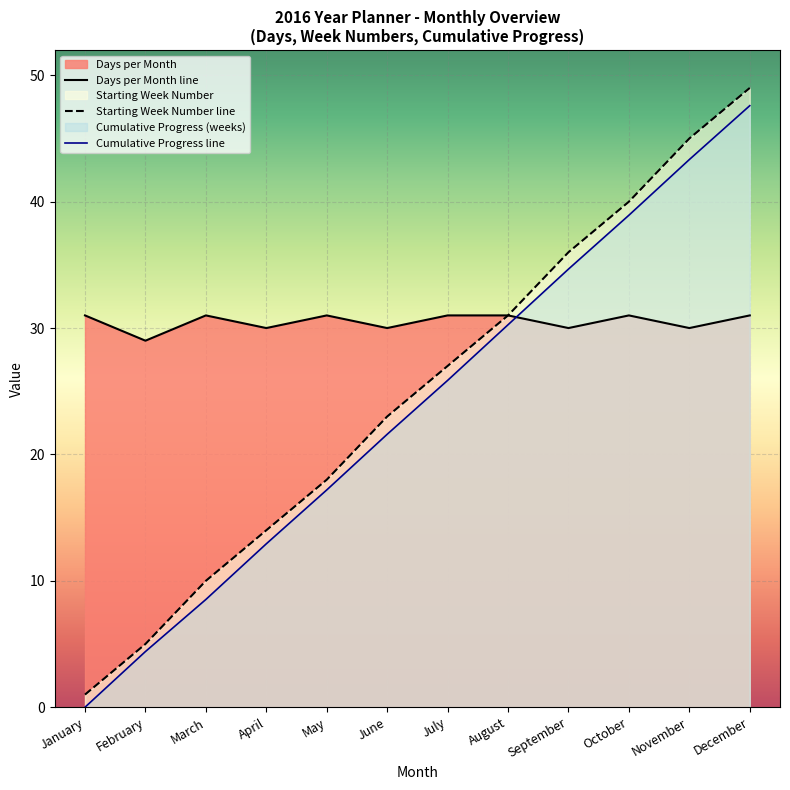

What is the value of the Cumulative Progress line point at the 10th from the left?

38.9